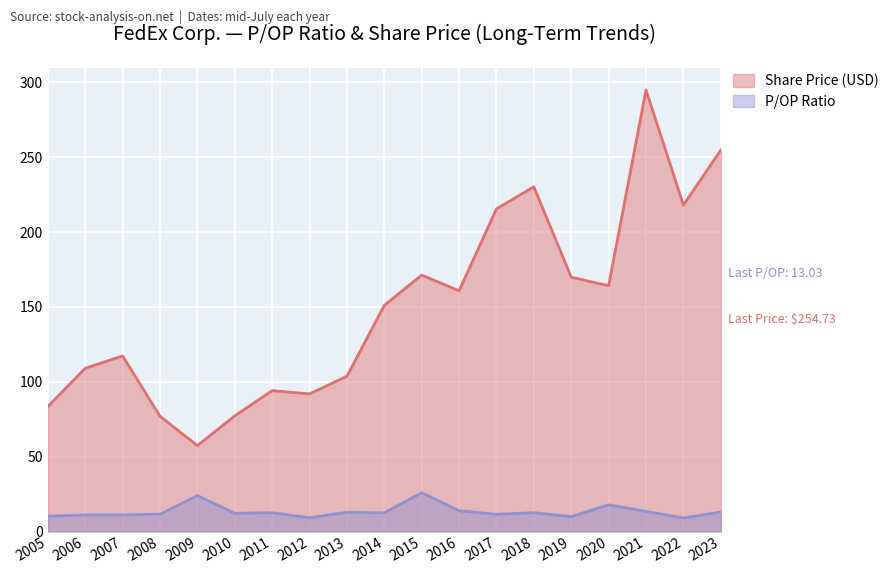

Which series has the largest total across all categories?

Share Price (USD)